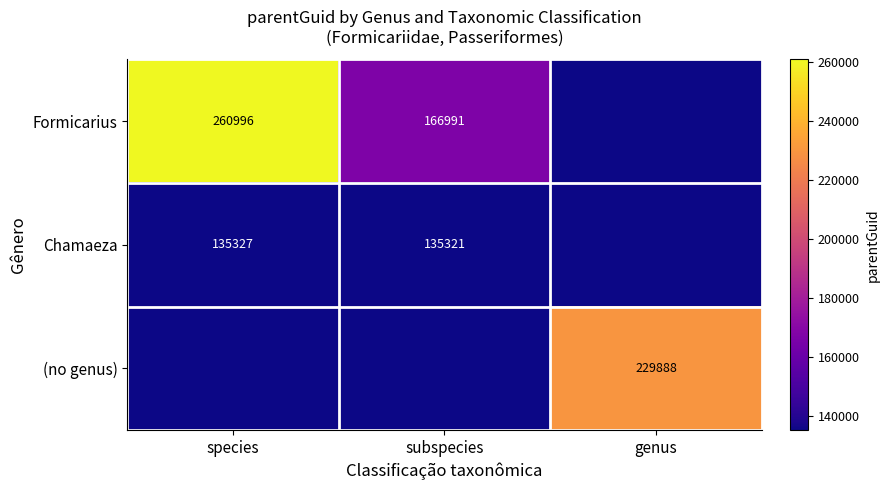

True or false: Chamaeza has a value of 135321 at subspecies.

True